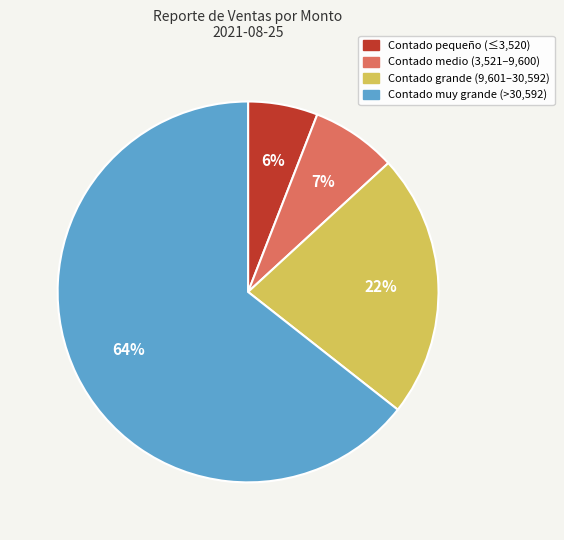

Does any single category account for the majority?

Yes